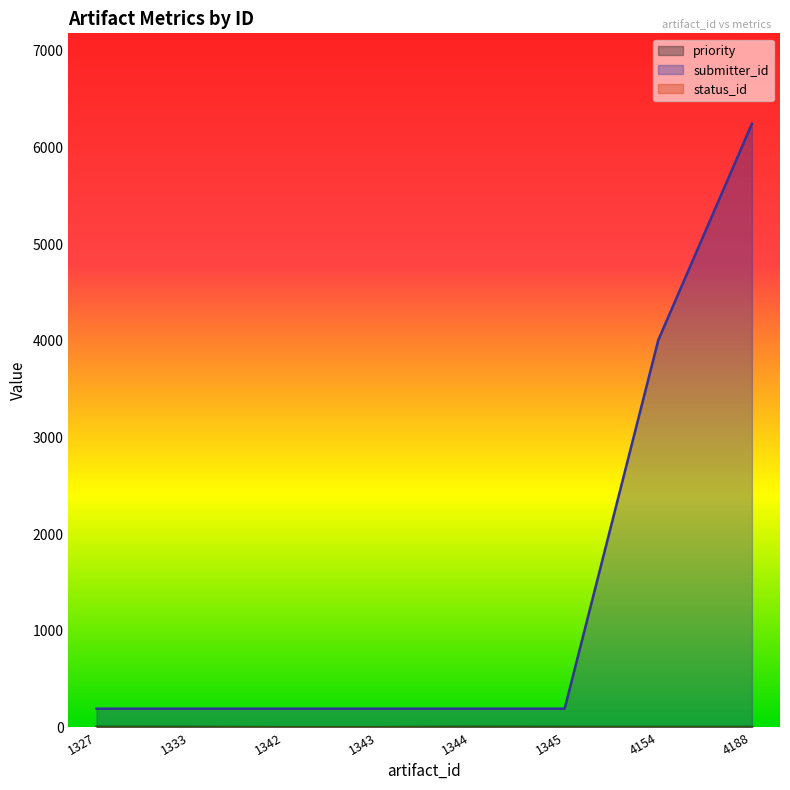

What is the spread (max minus min) of values at 4188?

6241